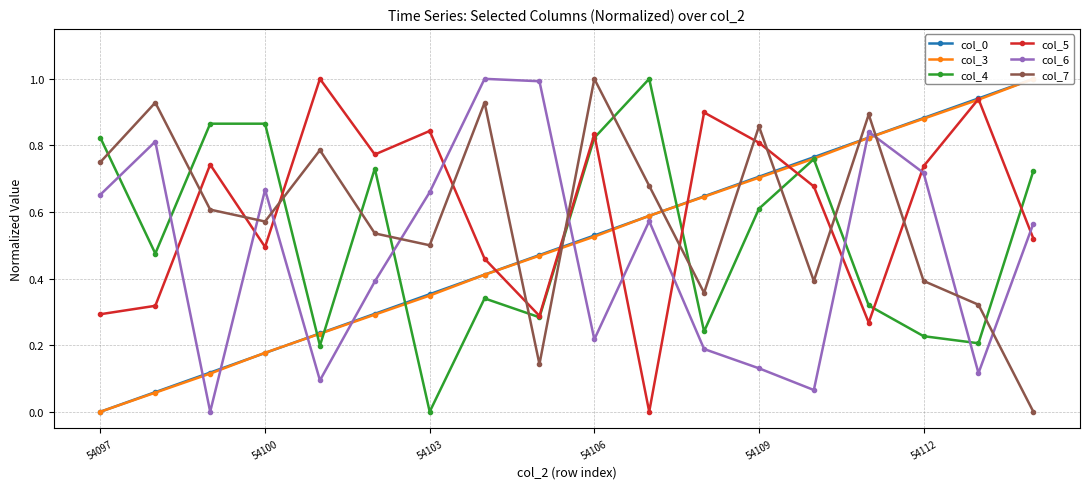

What is the highest value of the col_5 series?

1.0